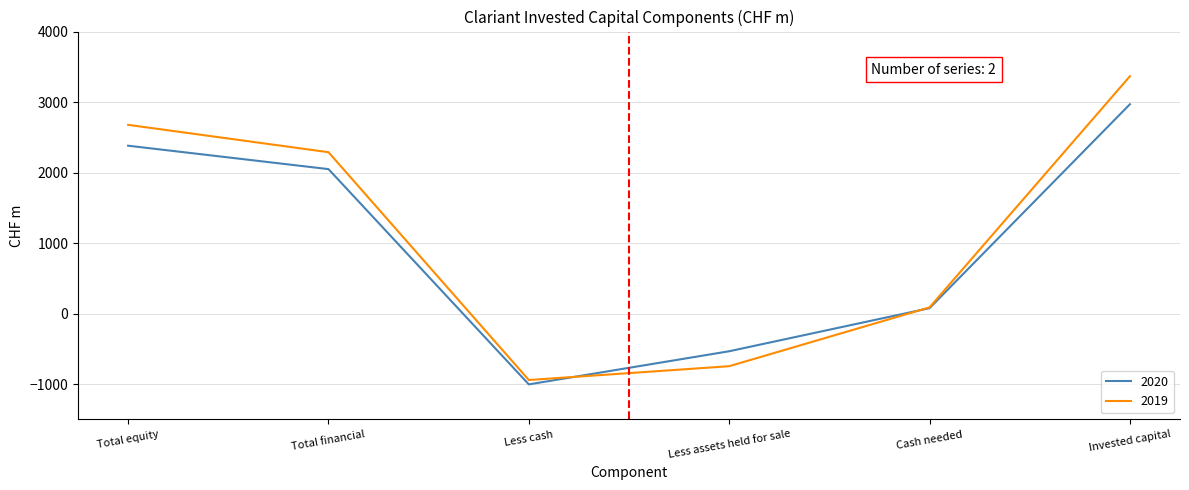

Reading right to left, list all the values displayed in this chart.

2020: 2969	77	-534	-1004	2049	2381
2019: 3366	88	-746	-942	2289	2677